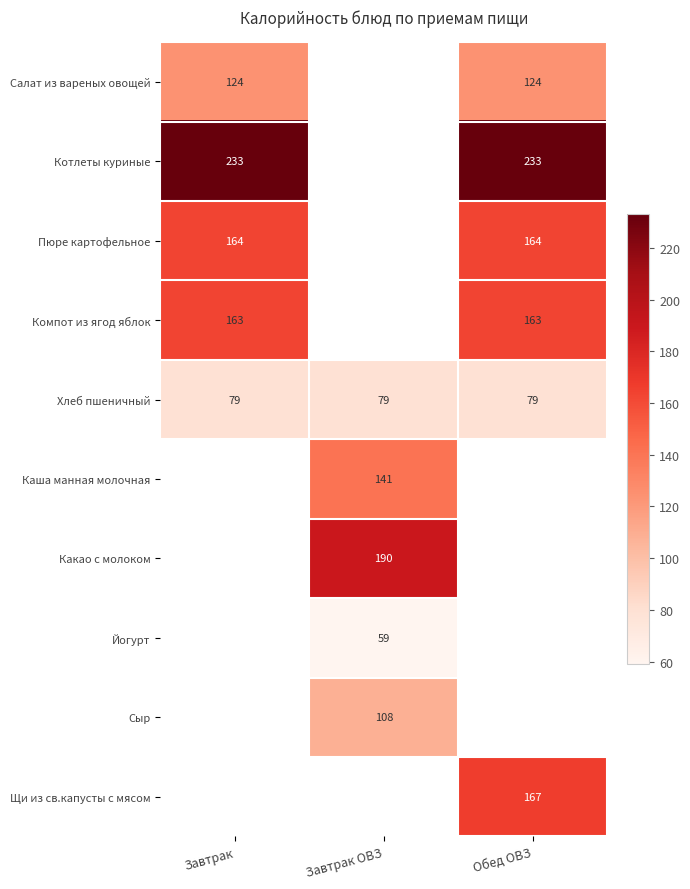

True or false: Сыр has a value of 181.8 at Завтрак ОВЗ.

False